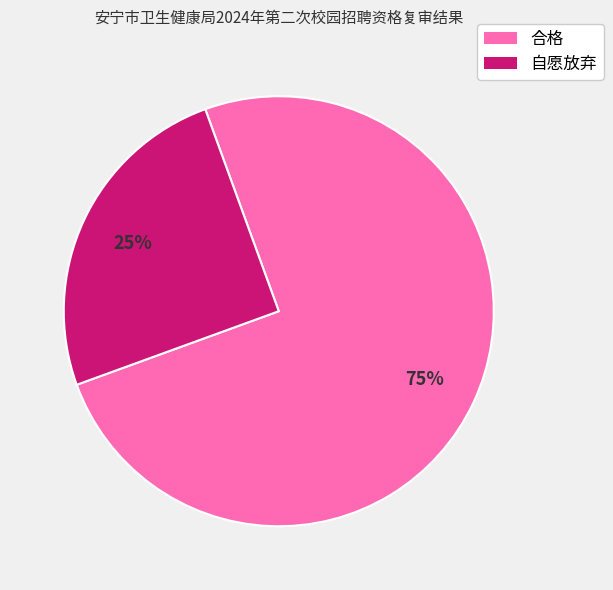

Which slice is the smallest?

自愿放弃